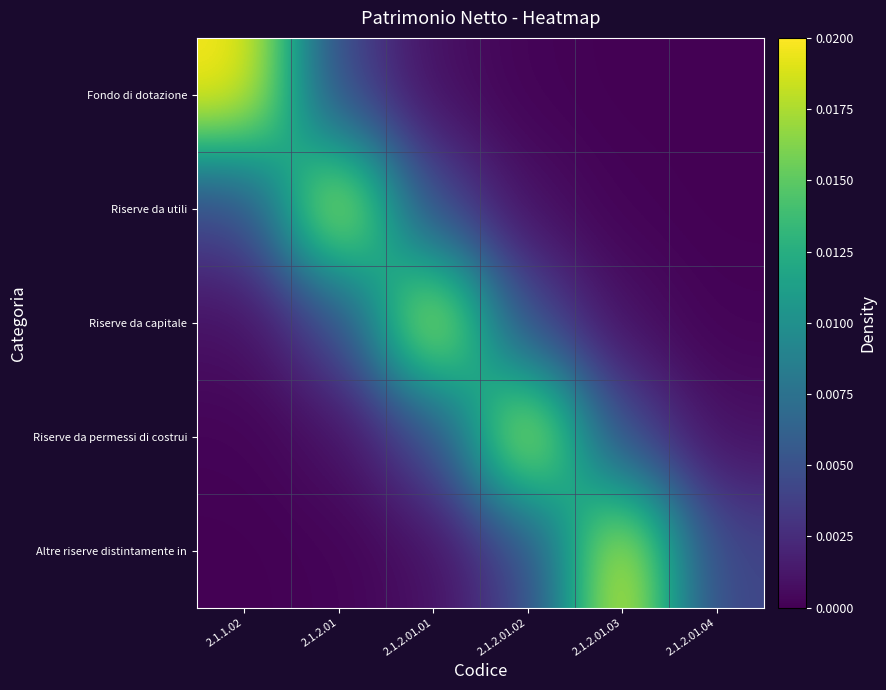

Reading left to right, list all the values displayed in this chart.

Fondo di dotazione: 2.1.1.02=0.0	2.1.2.01=0.0	2.1.2.01.01=0.0	2.1.2.01.02=0.0	2.1.2.01.03=0.0	2.1.2.01.04=0.0
Riserve da utili: 2.1.1.02=0.0	2.1.2.01=0.0	2.1.2.01.01=0.0	2.1.2.01.02=0.0	2.1.2.01.03=0.0	2.1.2.01.04=0.0
Riserve da capitale: 2.1.1.02=0.0	2.1.2.01=0.0	2.1.2.01.01=0.0	2.1.2.01.02=0.0	2.1.2.01.03=0.0	2.1.2.01.04=0.0
Riserve da permessi di costrui: 2.1.1.02=0.0	2.1.2.01=0.0	2.1.2.01.01=0.0	2.1.2.01.02=0.0	2.1.2.01.03=0.0	2.1.2.01.04=0.0
Altre riserve distintamente in: 2.1.1.02=0.0	2.1.2.01=0.0	2.1.2.01.01=0.0	2.1.2.01.02=0.0	2.1.2.01.03=0.0	2.1.2.01.04=0.0